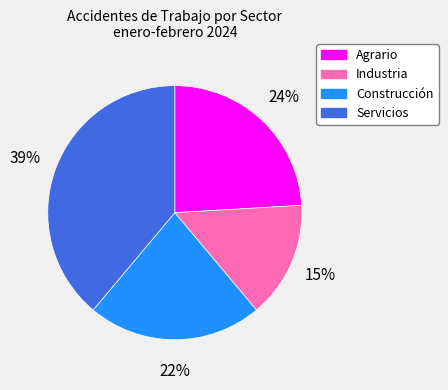

To the nearest percent, what percentage of the pie is Construcción?

22%